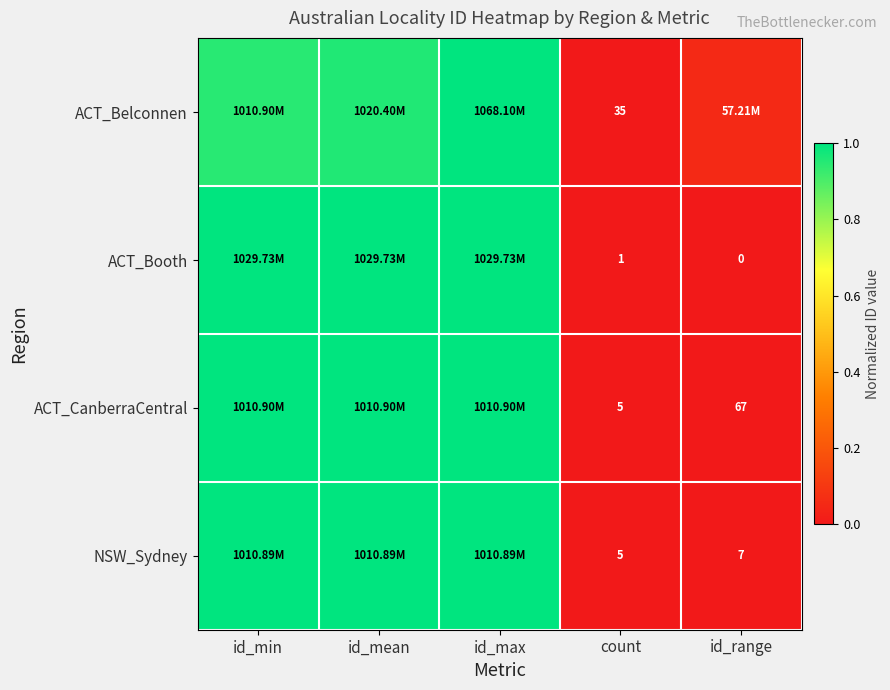

What is the difference between the maximum and minimum values in the ACT_CanberraCentral series?

1.0